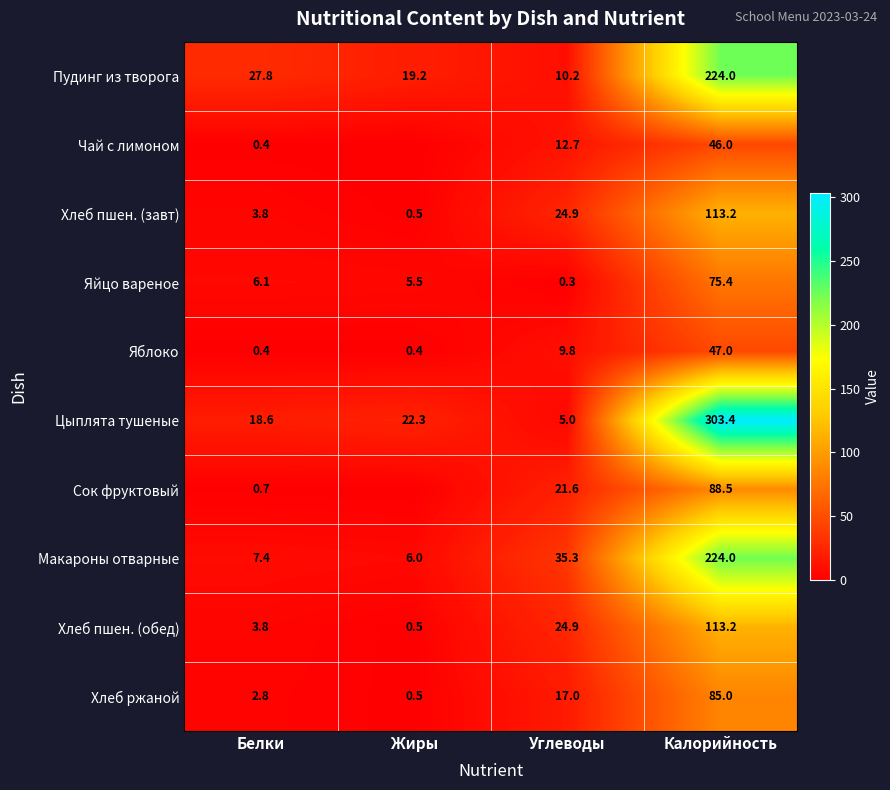

What is the difference between the Хлеб ржаной values at Углеводы and Жиры?

16.5